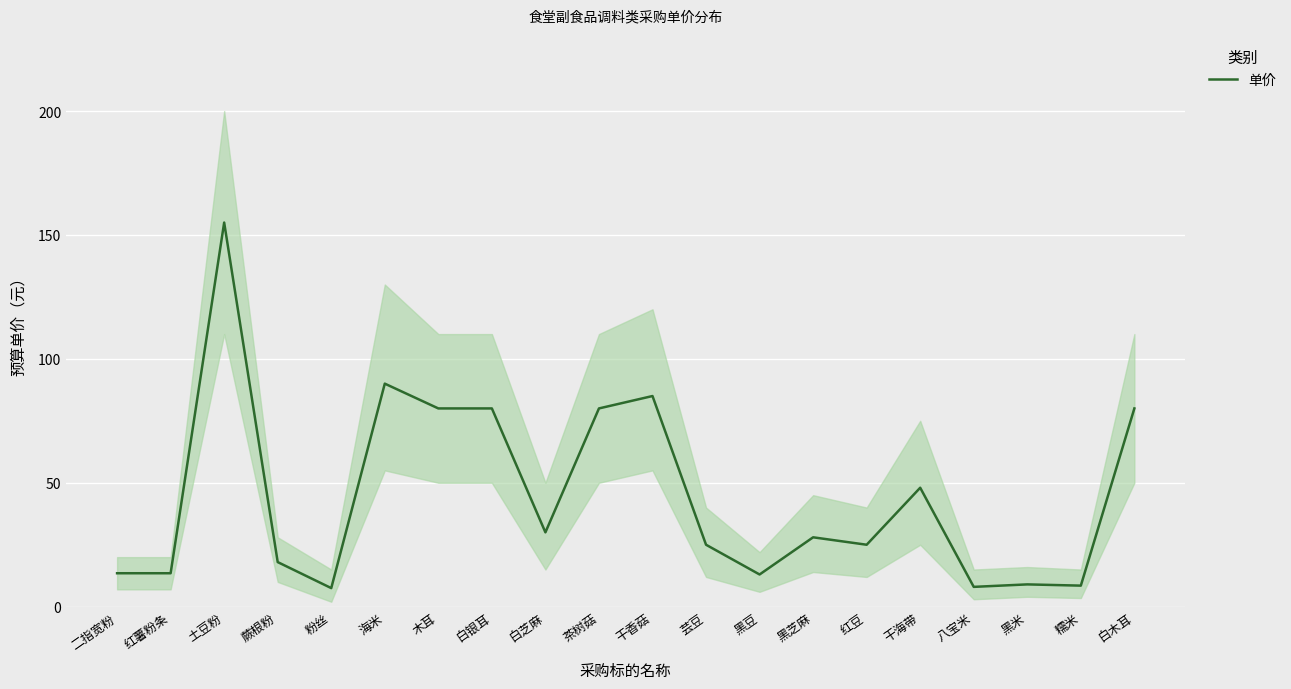

What is the average value?

44.9